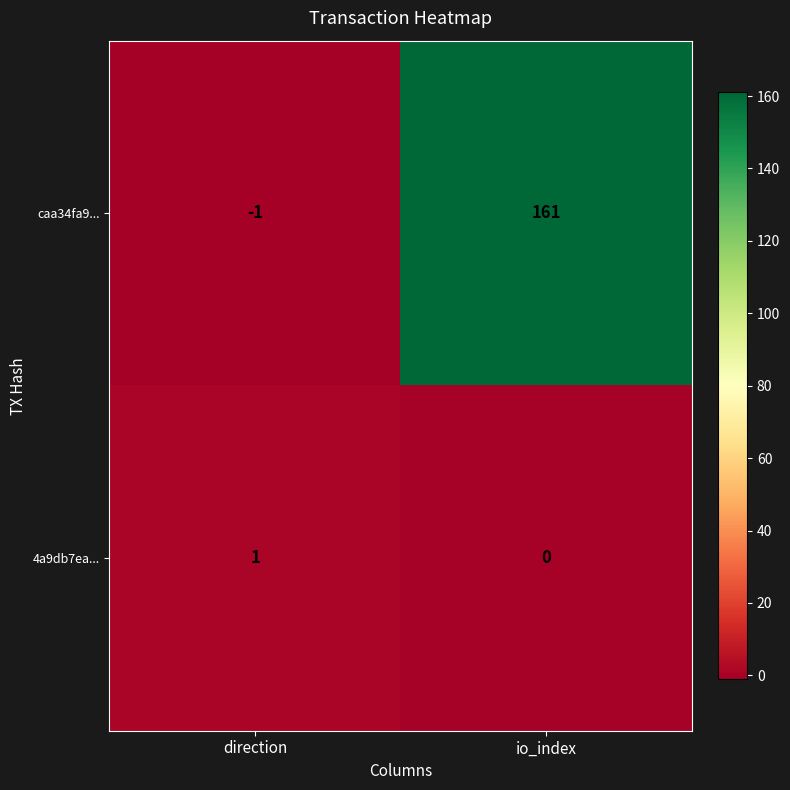

How many series are shown in this chart?

2